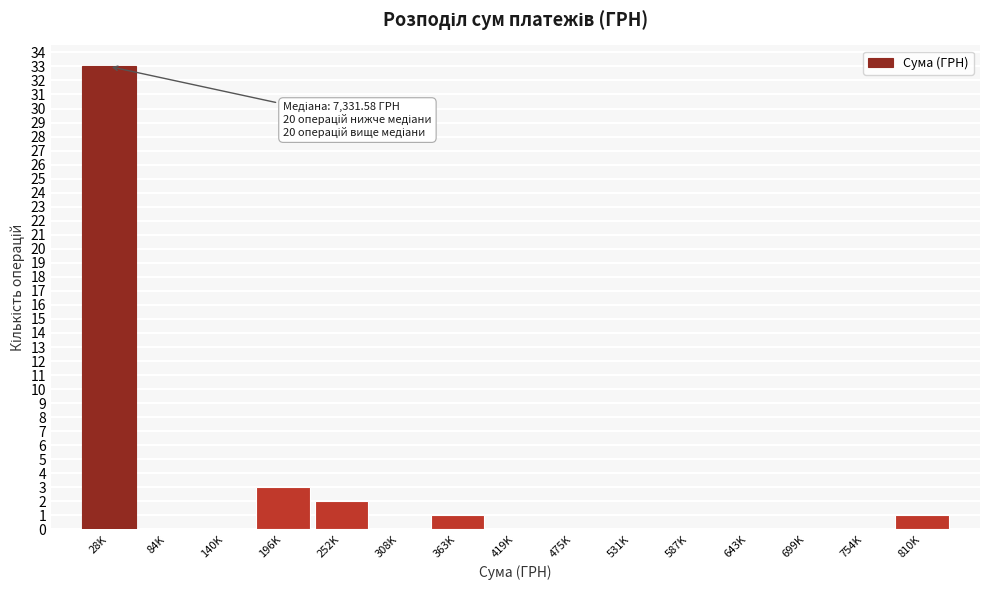

Reading right to left, extract all data points from this chart.

810K=1	754K=0	699K=0	643K=0	587K=0	531K=0	475K=0	419K=0	363K=1	308K=0	252K=2	196K=3	140K=0	84K=0	28K=33